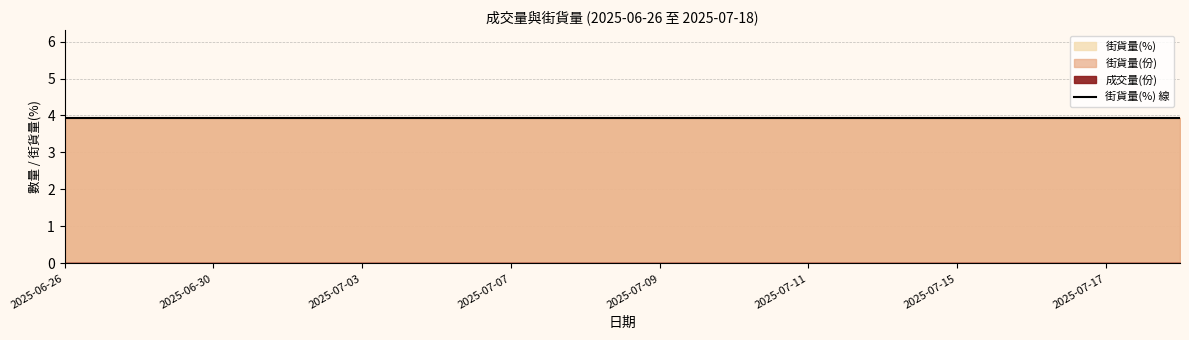

At how many categories does at least one series exceed 1192050?

16